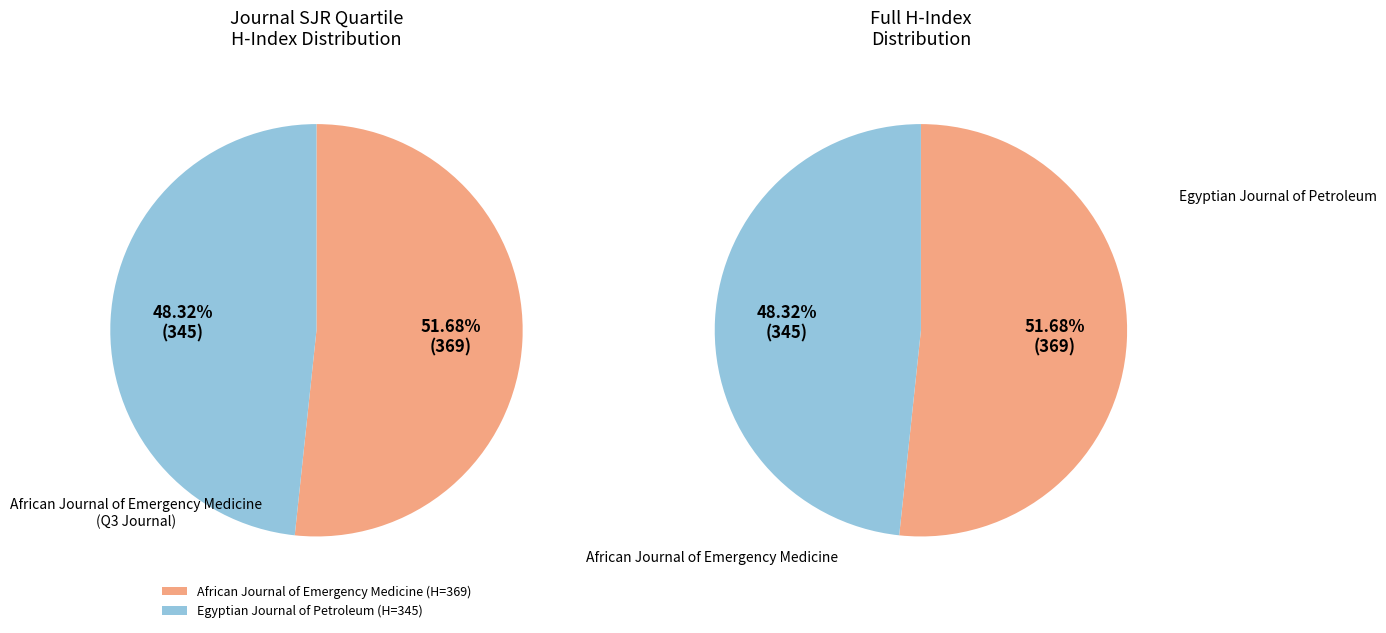

To the nearest percent, what portion does African Journal of Emergency Medicine represent?

52%